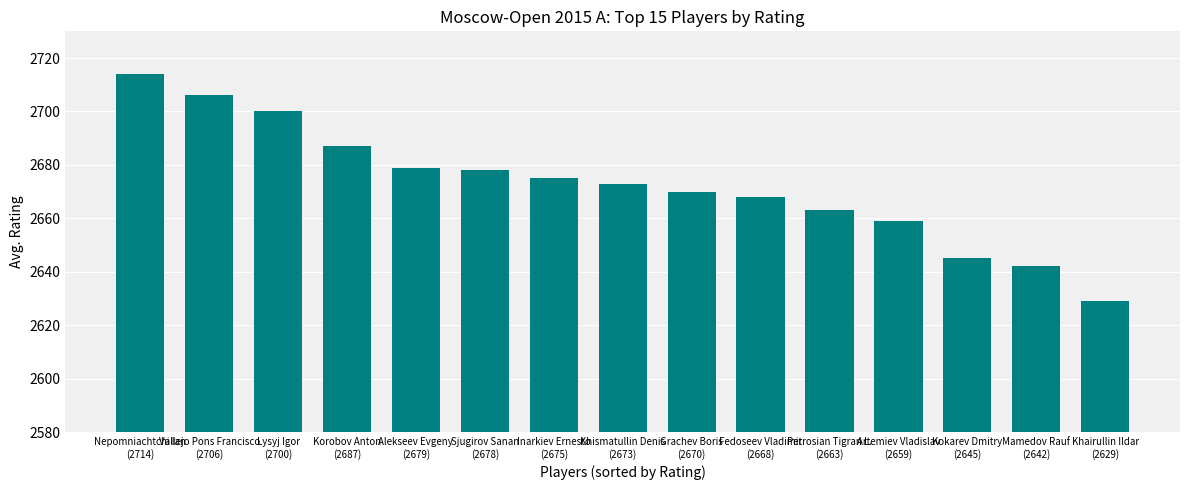

What is the difference between the maximum and second lowest values?

72